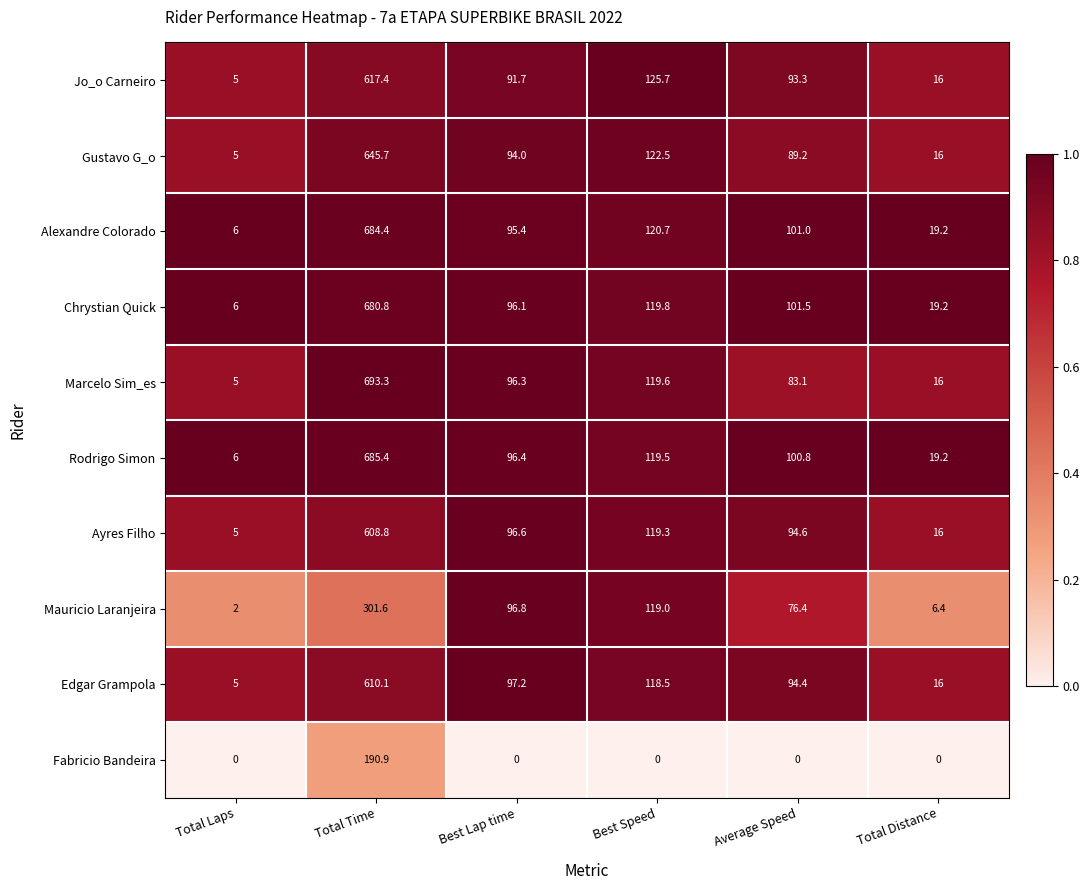

What is the difference between the highest and lowest values at Total Time?

502.4